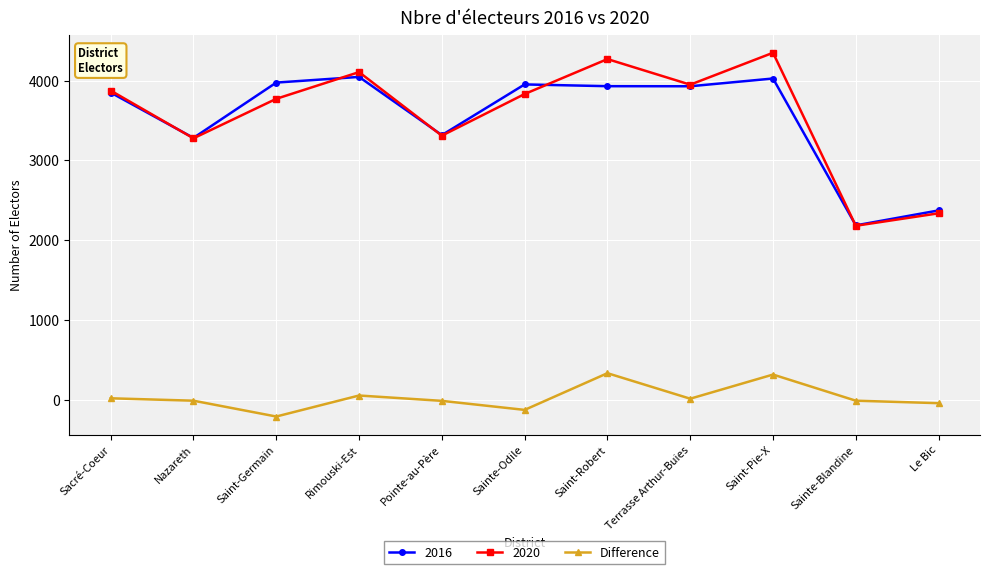

What is the label of the 10th point from the right?

Nazareth